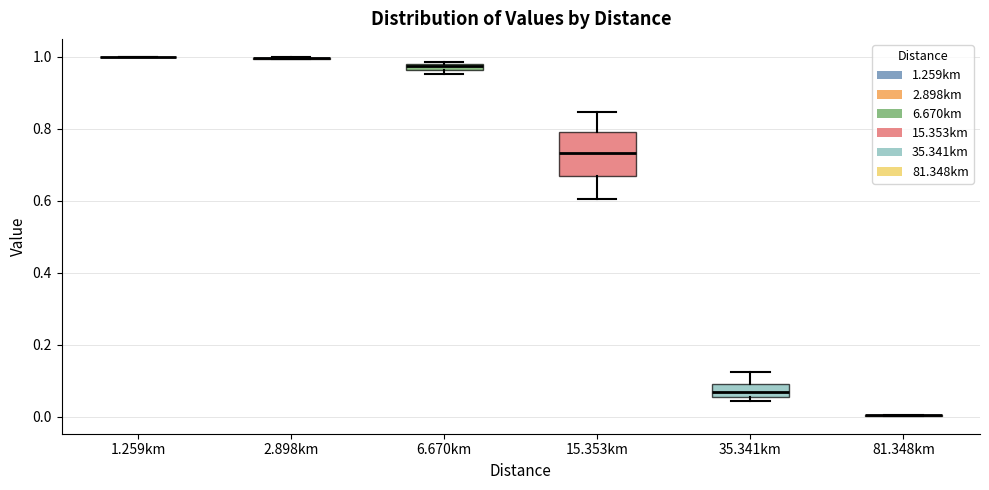

Comparing the boxes themselves (not the whiskers), which one is the tallest?

15.353km